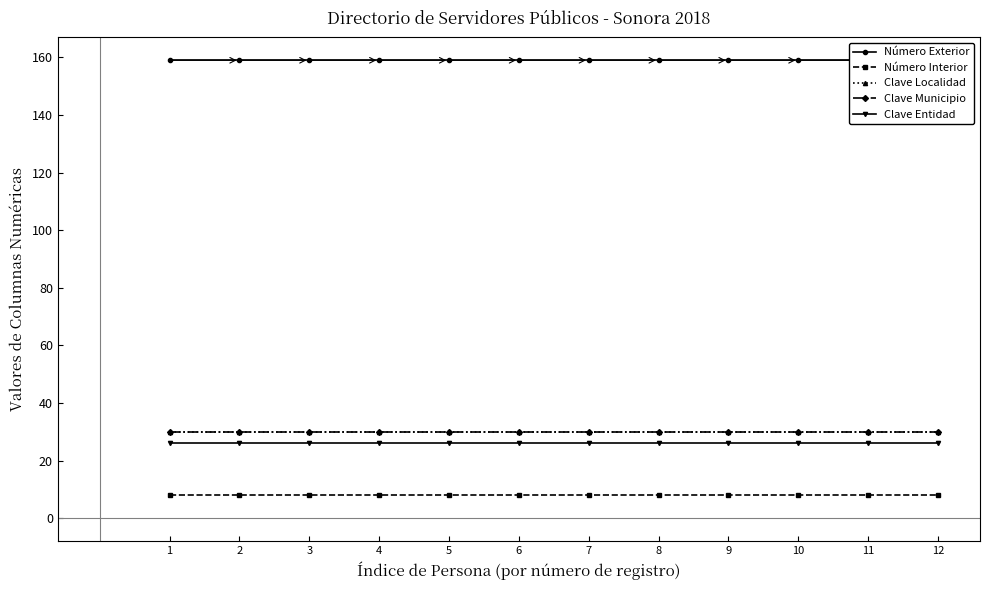

At which label does Clave Localidad reach its minimum?

1